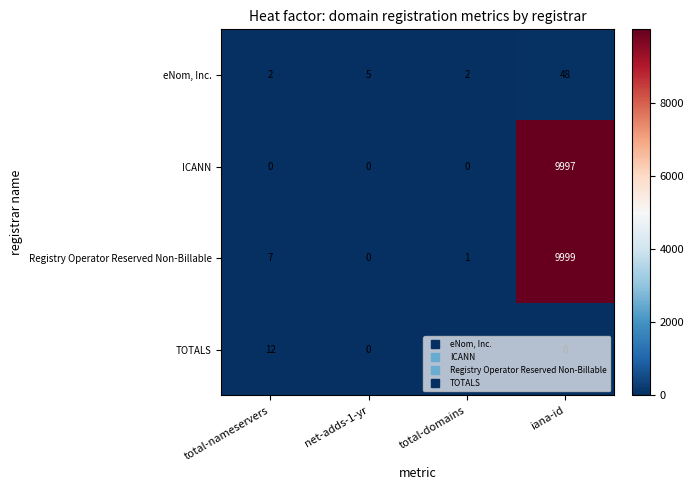

Where is TOTALS nearest to the value 6?

total-domains